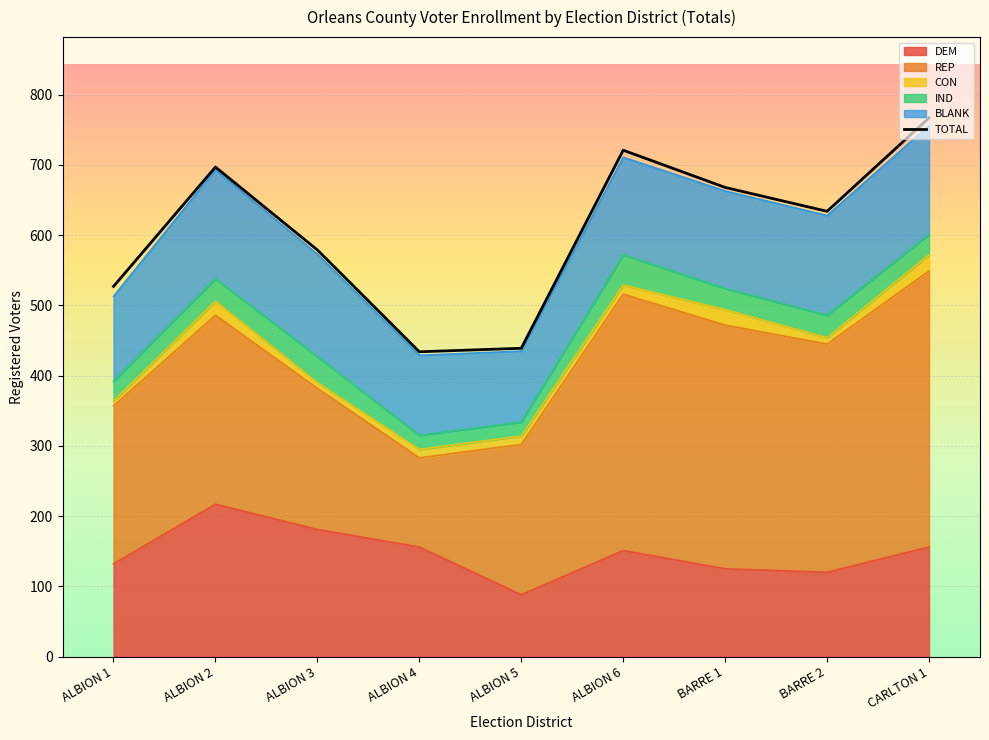

What is the label of the 3rd point from the left?

ALBION 3